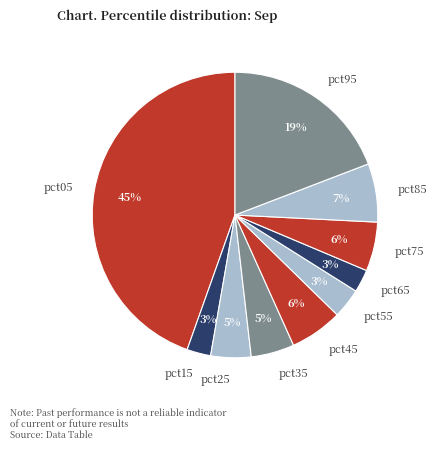

How many slices are in this pie chart?

10